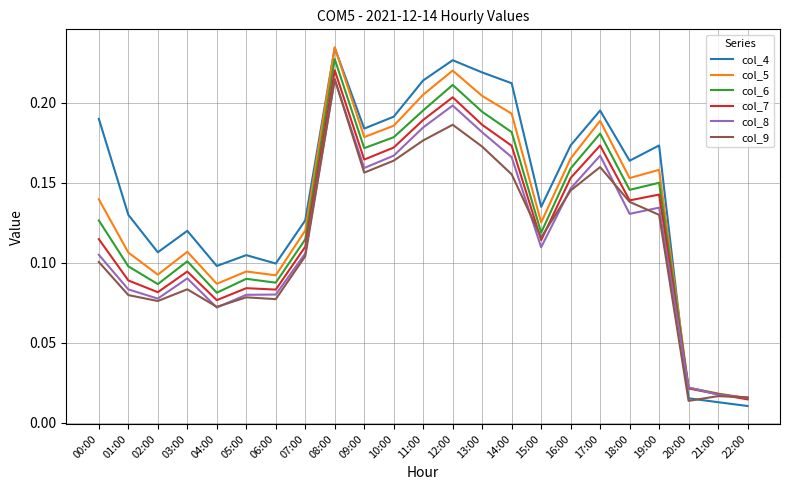

What are all the series names shown in the legend?

col_4, col_5, col_6, col_7, col_8, col_9